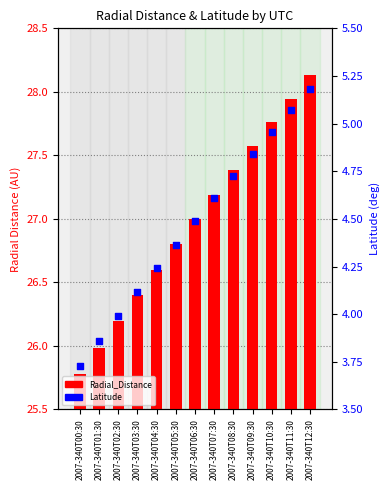

Which series contains the lowest Y value?

Latitude